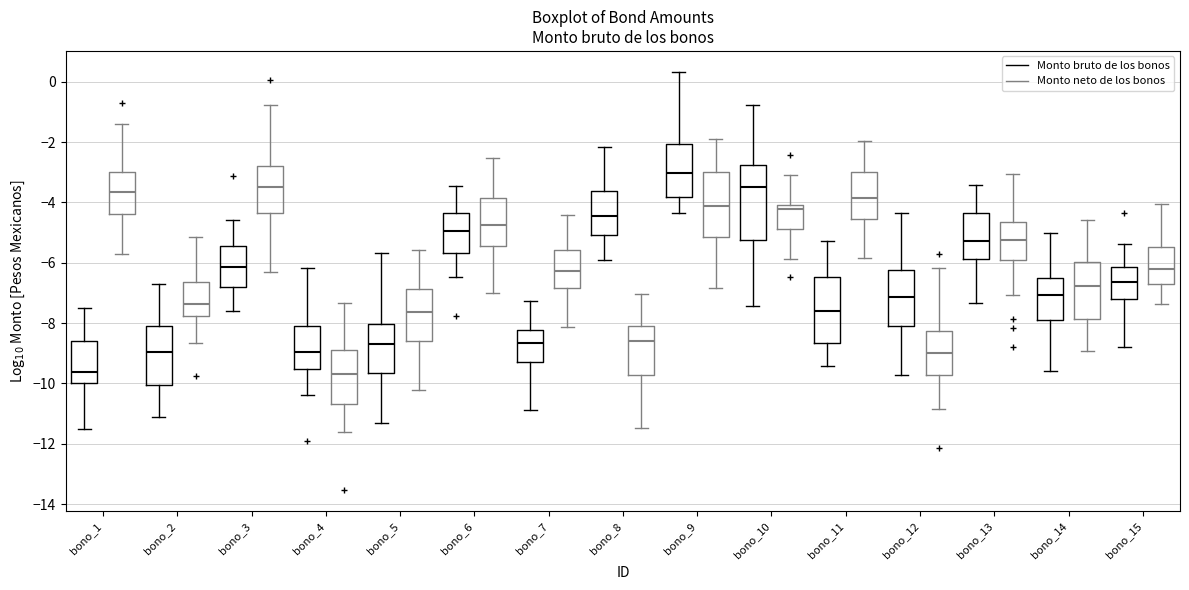

Where is the upper edge of the box for bono_1 (Monto bruto de los bonos) on the y-axis? The values are not printed on the chart, so give them approximately, as read against the axis.

-8.6